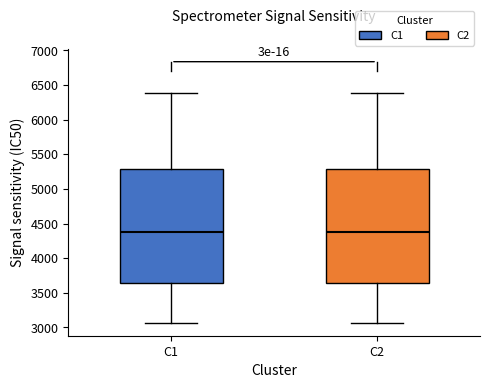

Where does the median line of the box for C2 sit on the y-axis? The values are not printed on the chart, so give them approximately, as read against the axis.

4400